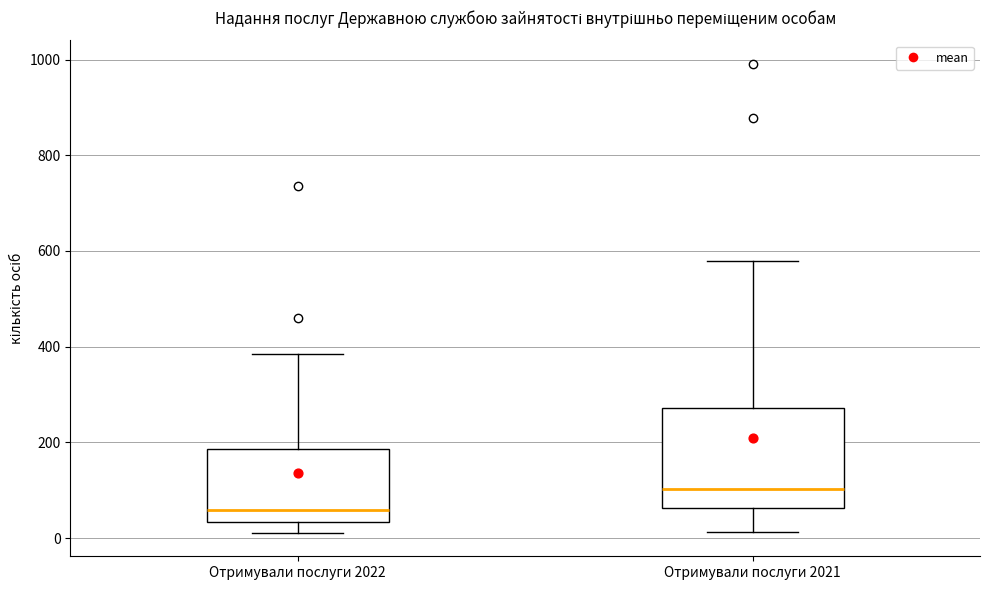

Where does the median line of the box for Отримували послуги 2021 sit on the y-axis? The values are not printed on the chart, so give them approximately, as read against the axis.

100